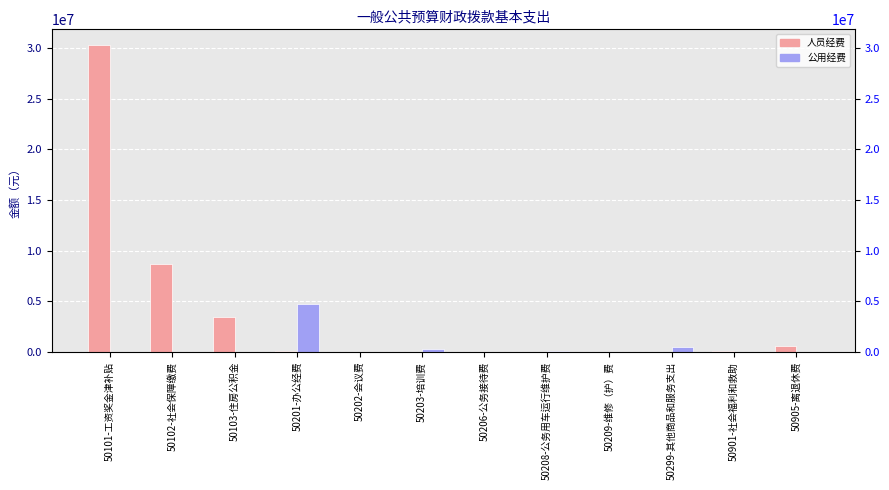

What is the maximum value shown in the chart?

30348581.0